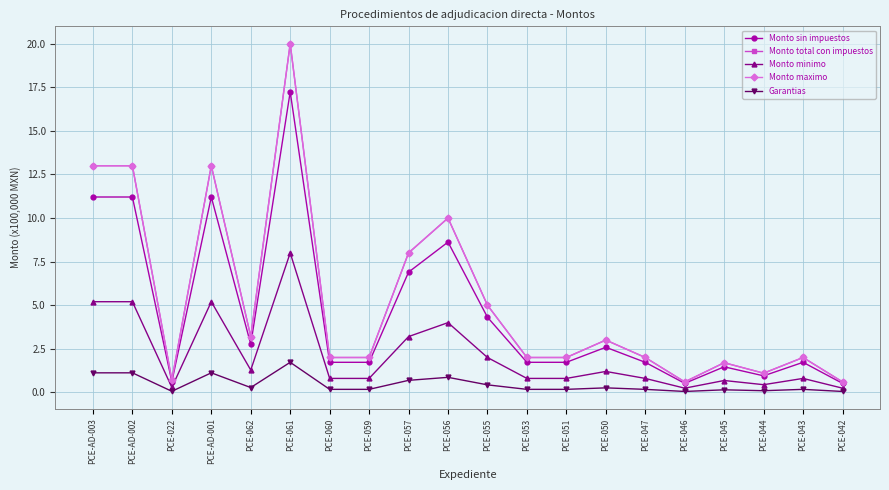

What is the sum of all Monto total con impuestos values?

104.9